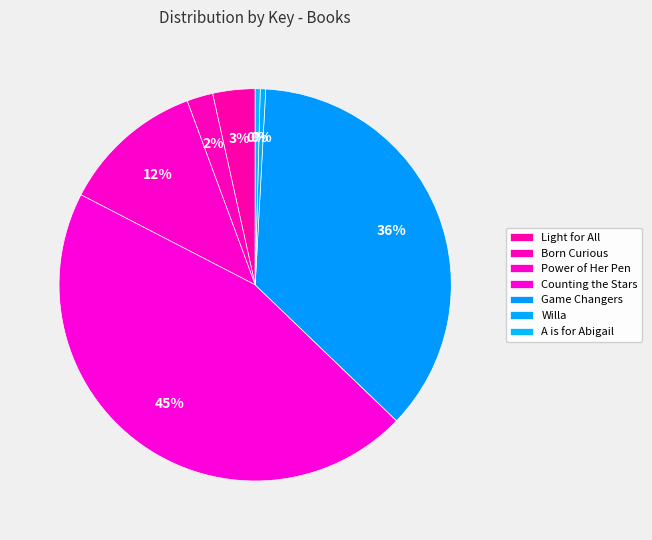

Which category has the smallest portion of the pie?

A is for Abigail